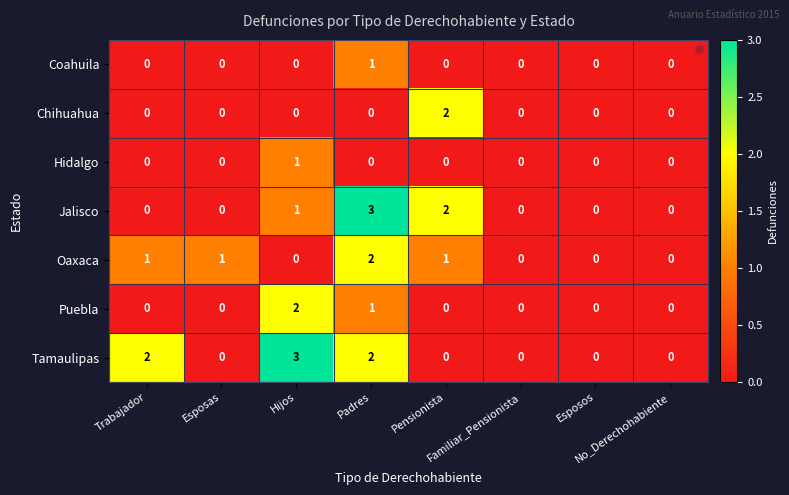

What is the sum of all Jalisco values?

6